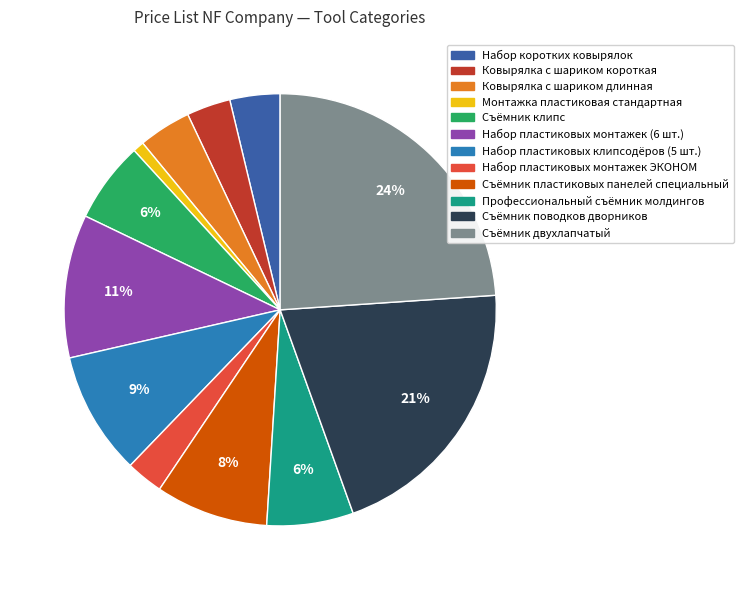

Which has a higher value, Монтажка пластиковая стандартная or Набор пластиковых монтажек (6 шт.)?

Набор пластиковых монтажек (6 шт.)